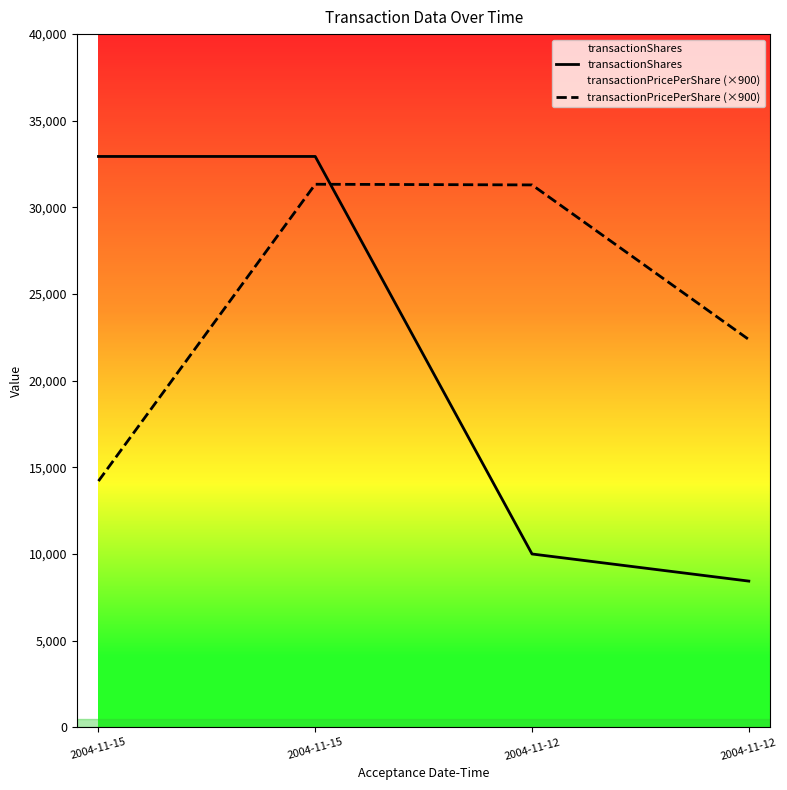

What is the minimum value for transactionShares?

8435.0